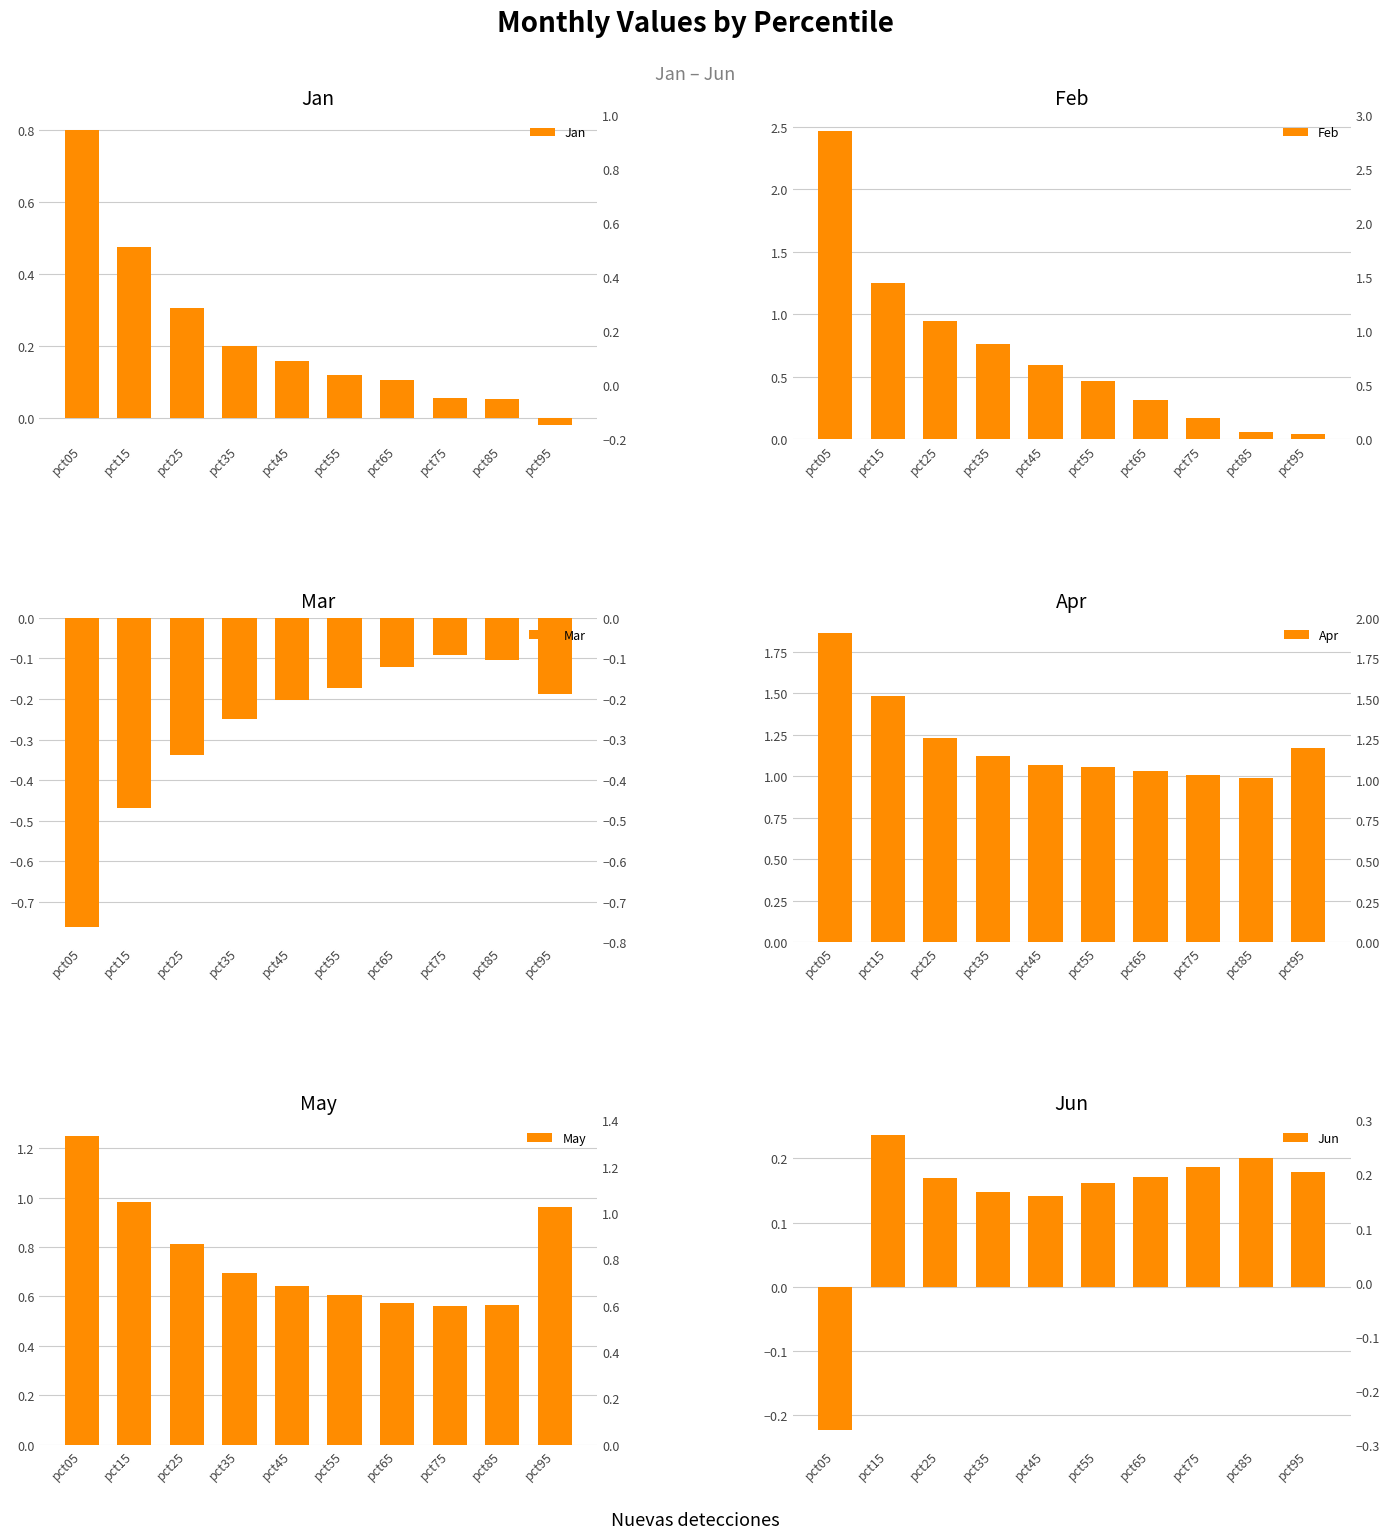

What are all the series names shown in the legend?

Jan, Feb, Mar, Apr, May, Jun